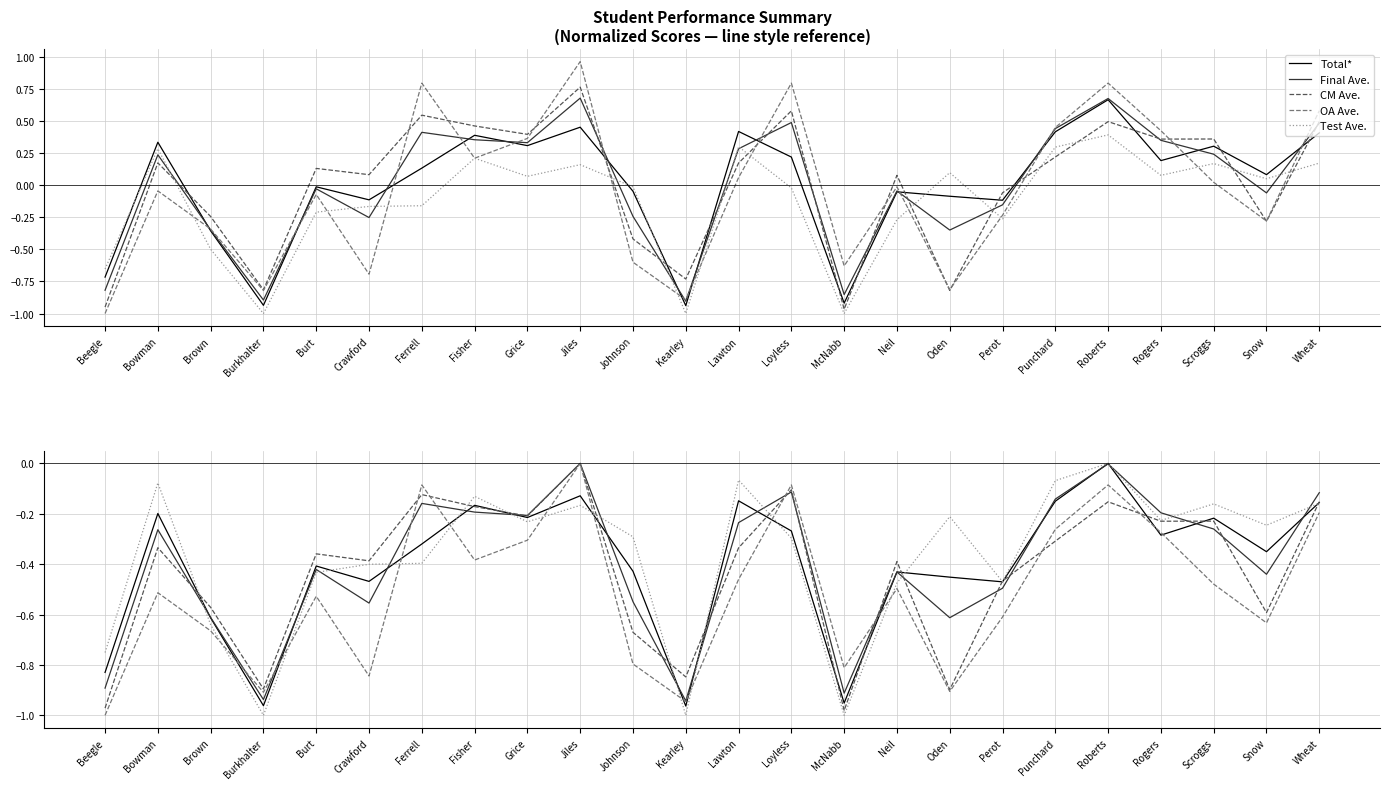

What is the difference between the highest and lowest values at Oden?

0.7